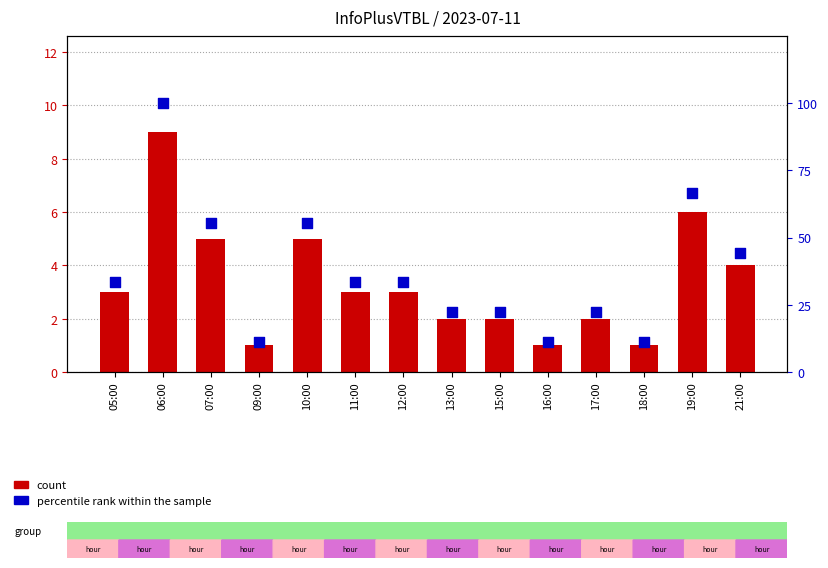

What are all the series names shown in the legend?

count, percentile rank within the sample